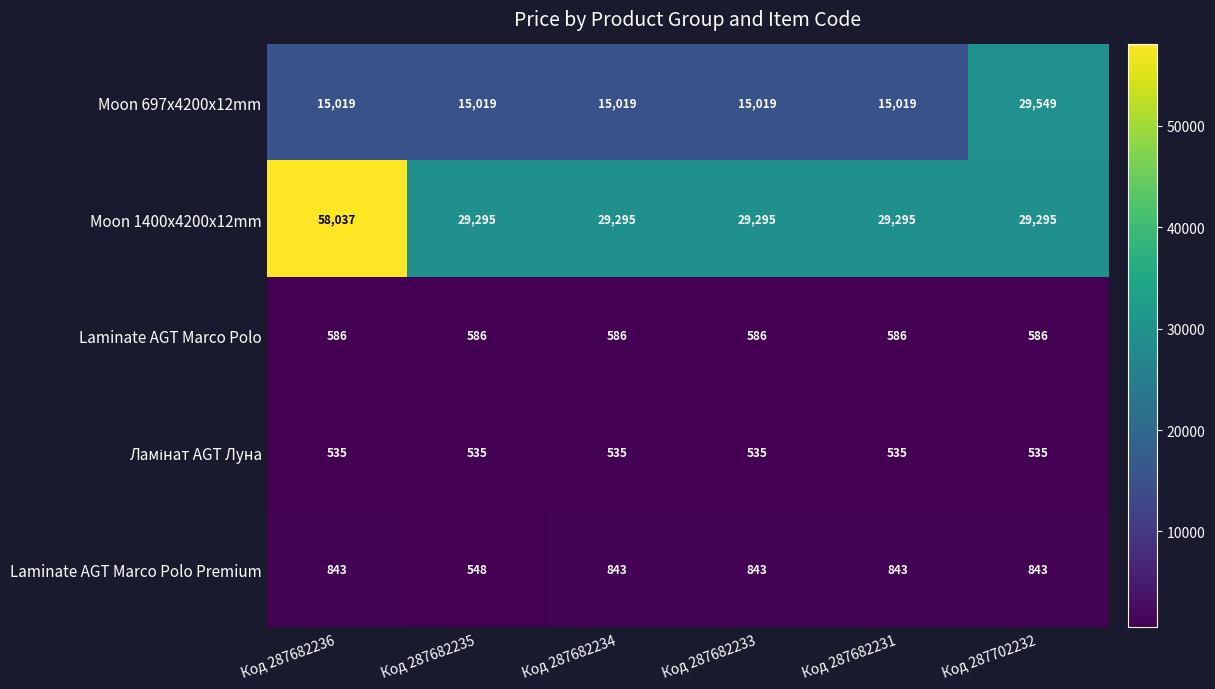

The value of Moon 1400x4200x12mm at Код 287682234 is 29295. True or false?

True